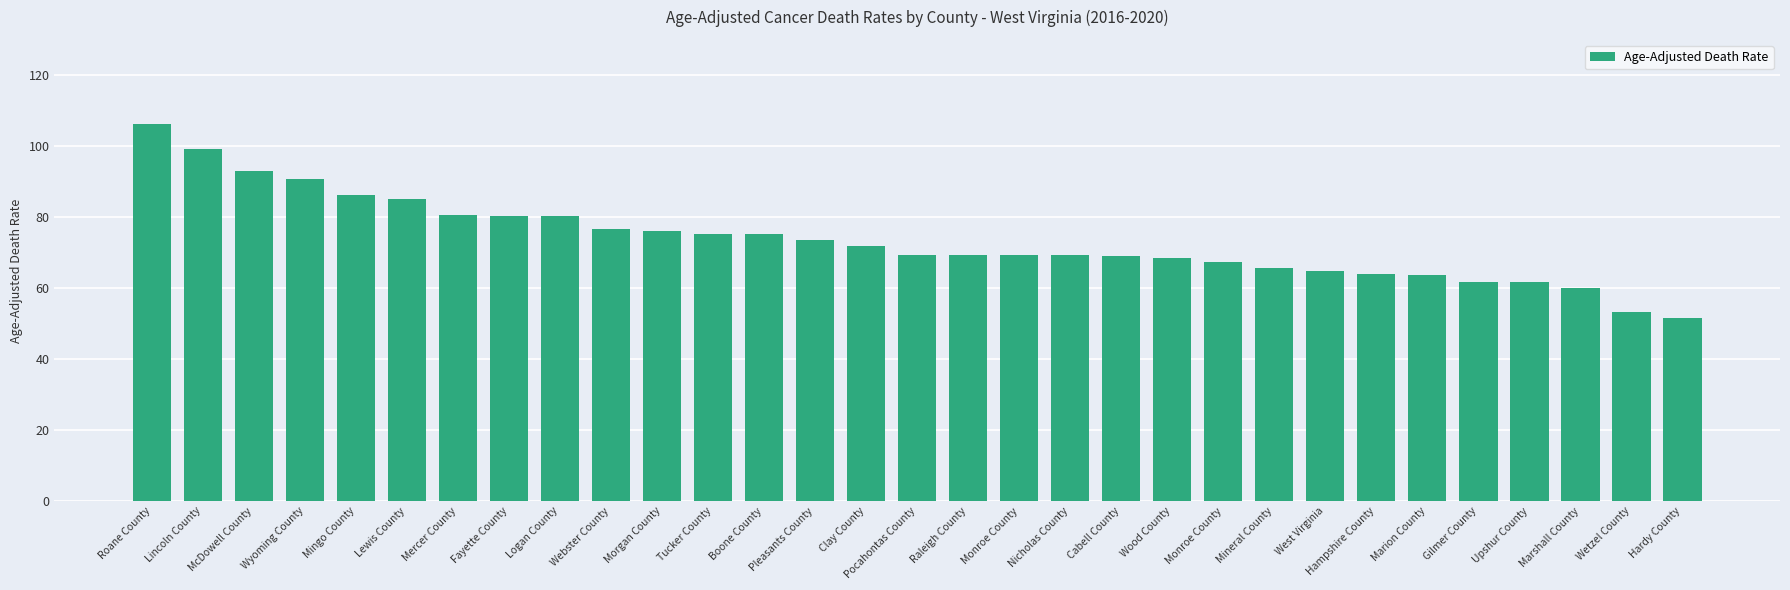

How many bars are there in total?

31